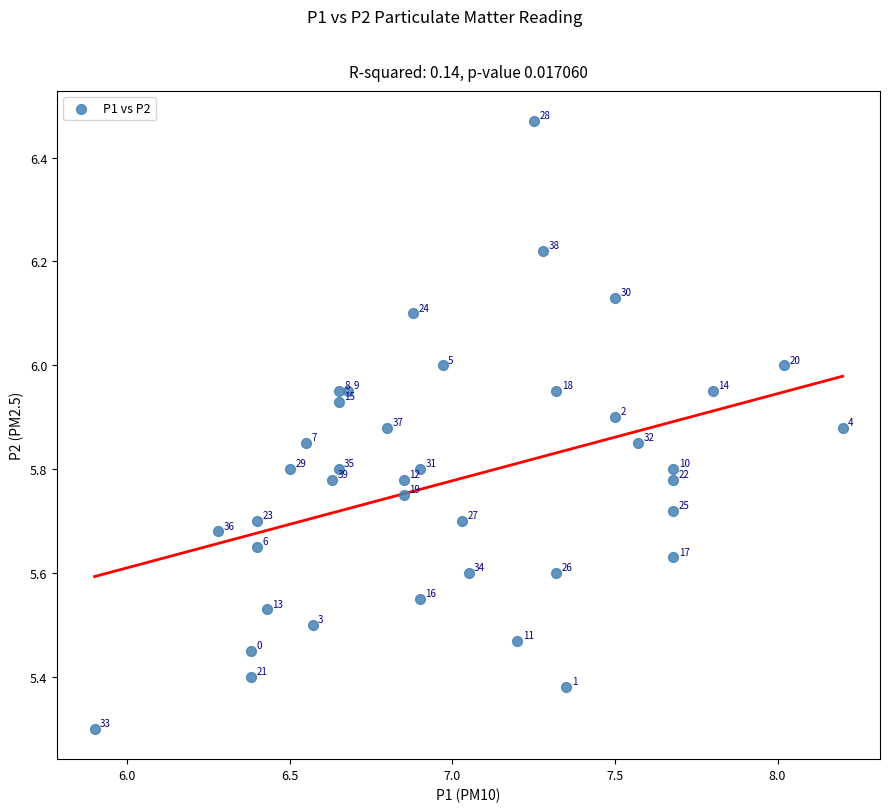

What Y value in the scatter plot is closest to 5?

5.3